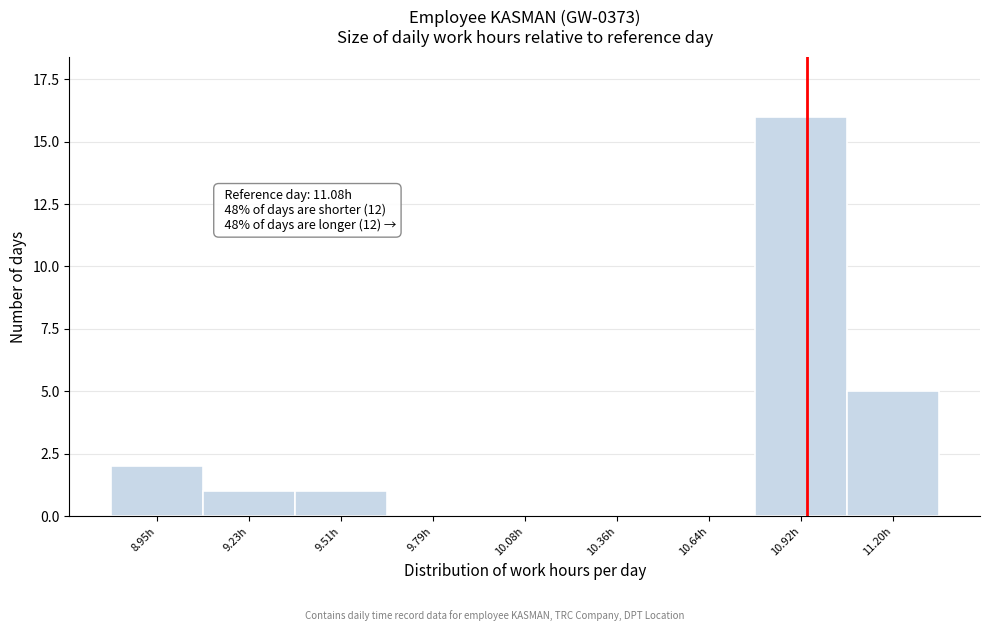

Reading right to left, list all the values displayed in this chart.

11.20h=5	10.92h=16	10.64h=0	10.36h=0	10.08h=0	9.79h=0	9.51h=1	9.23h=1	8.95h=2